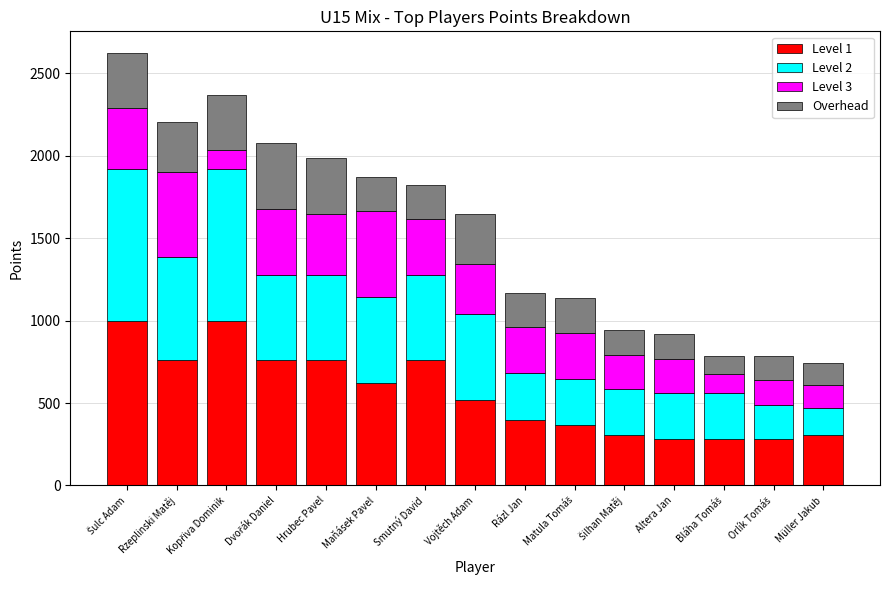

What is the highest value of the Level 1 series?

1000